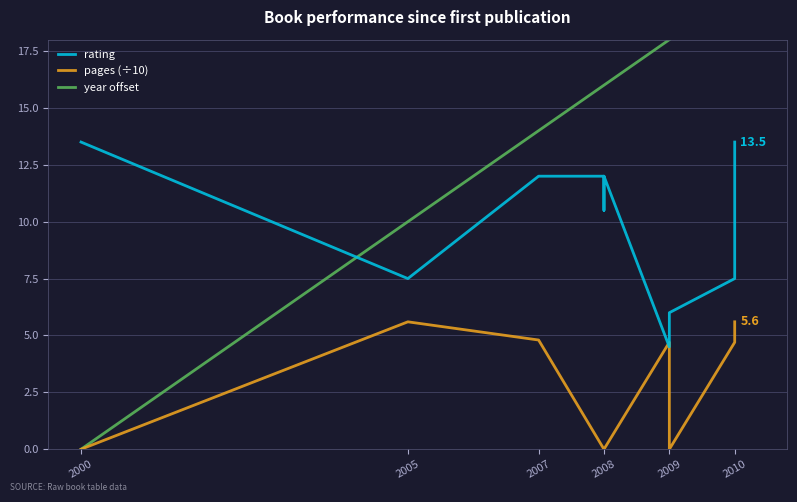

In rating, how many points are higher than both neighbors (excluding endpoints)?

1